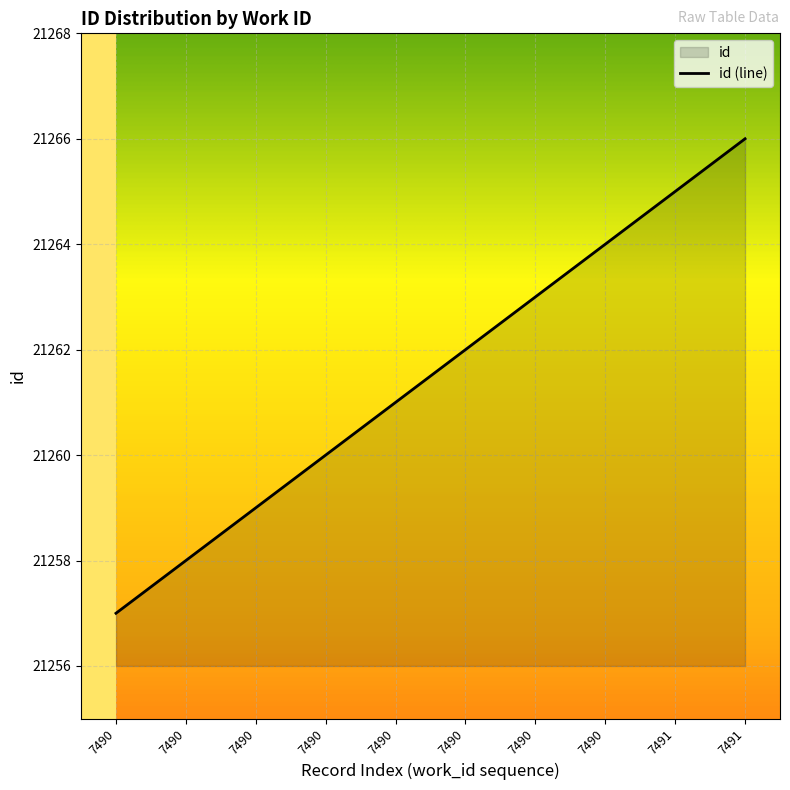

Between 7490 and 7491, which is larger?

7491